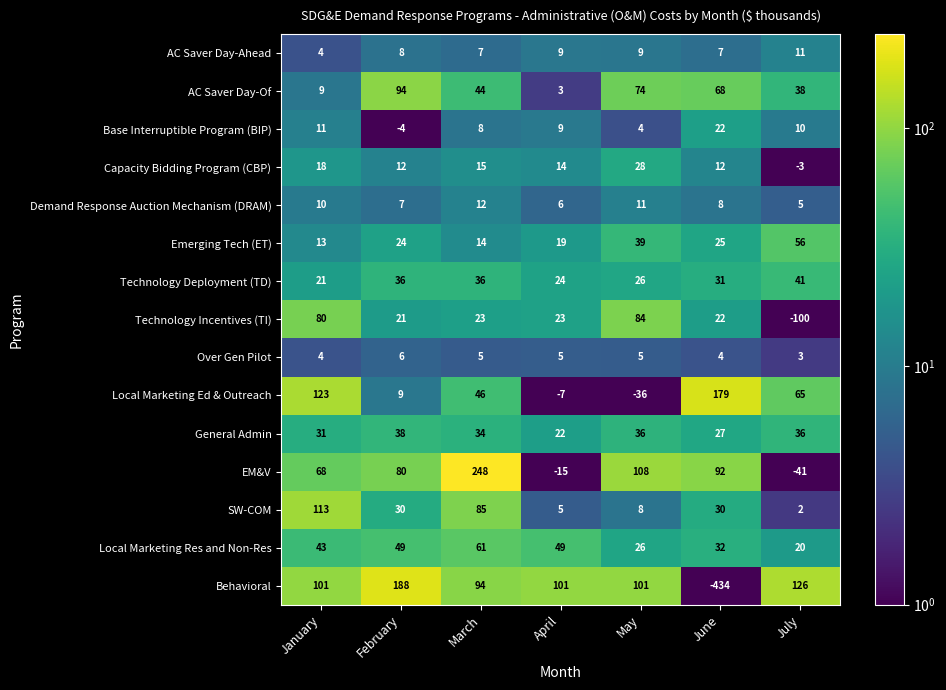

What is the difference between the highest and lowest values at March?

243